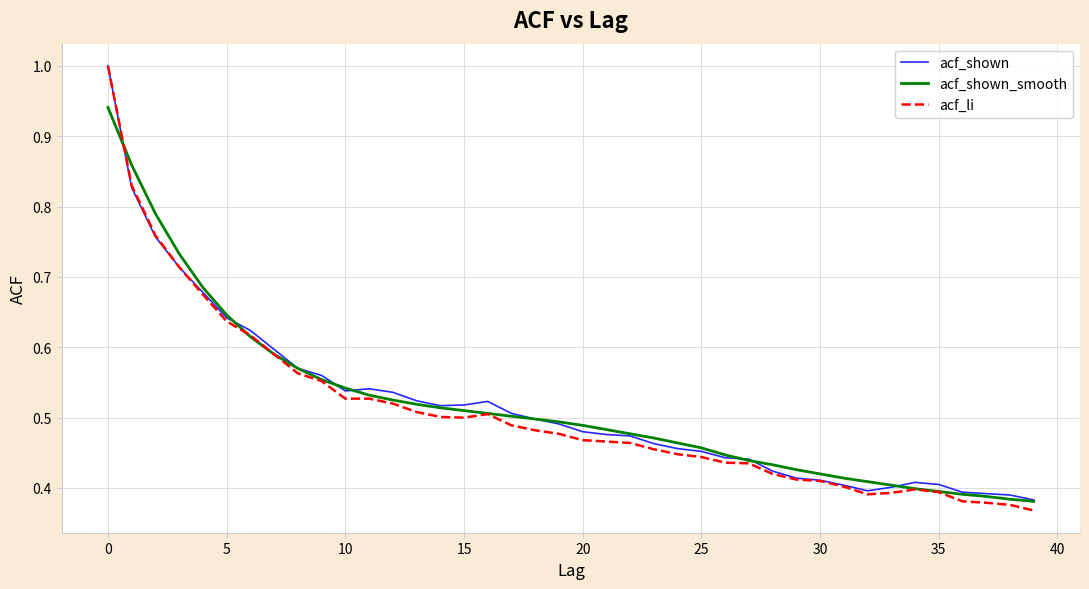

What is the greatest value displayed?

1.0